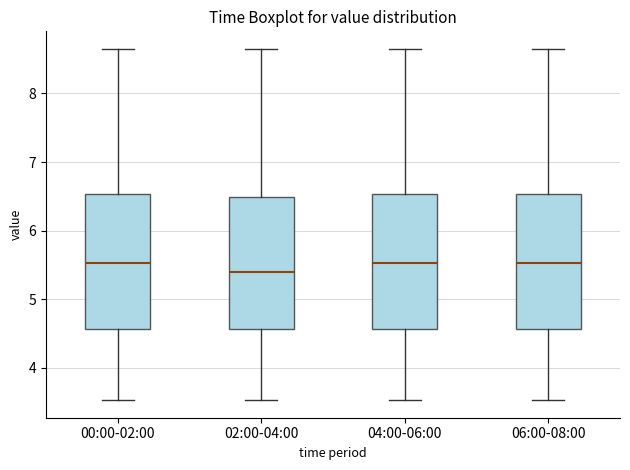

Which box has the lowest median line?

02:00-04:00